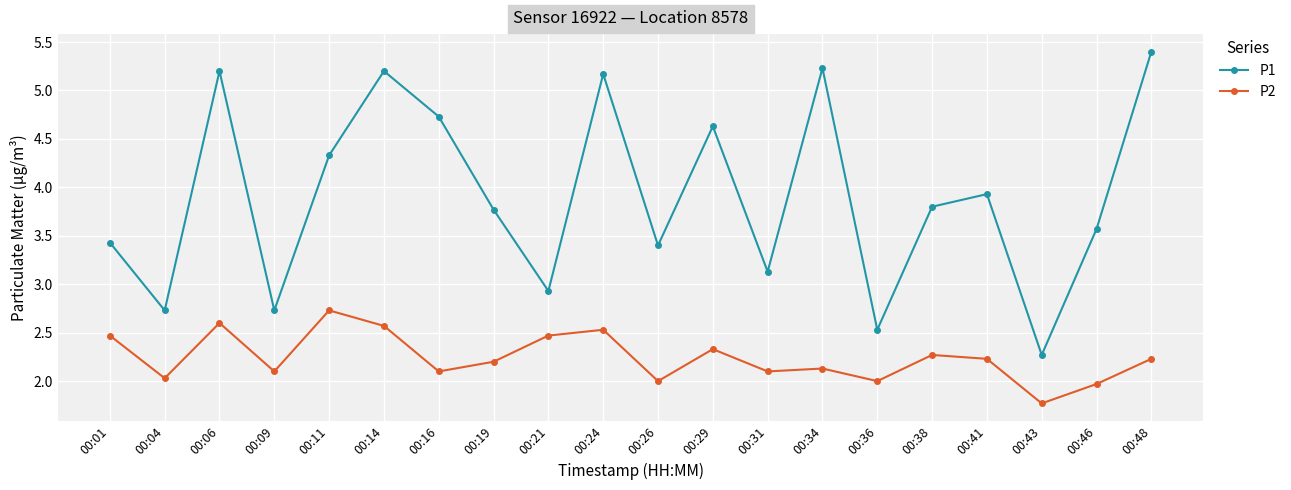

True or false: P2 and P1 cross at least once.

False